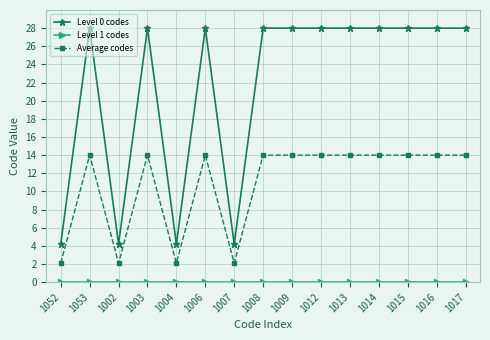

What position from the left is 1007?

7